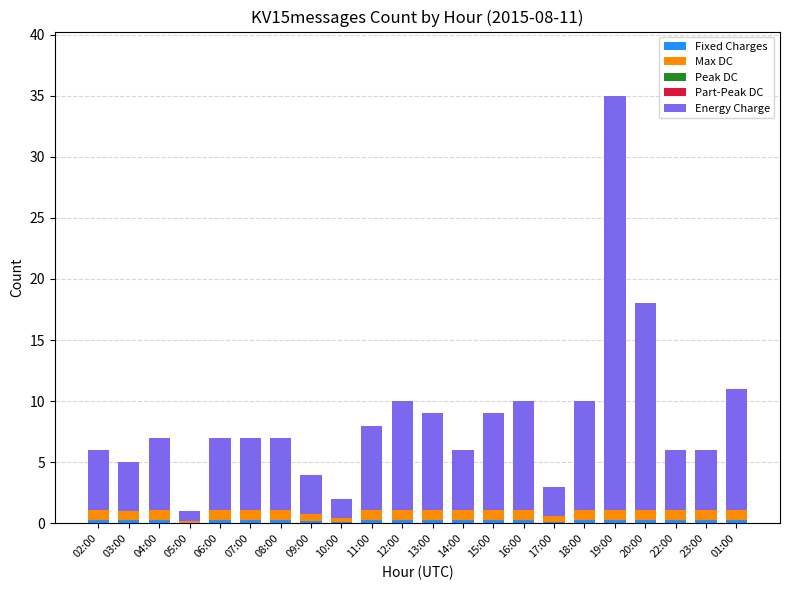

At which category is the sum across all series the highest?

19:00